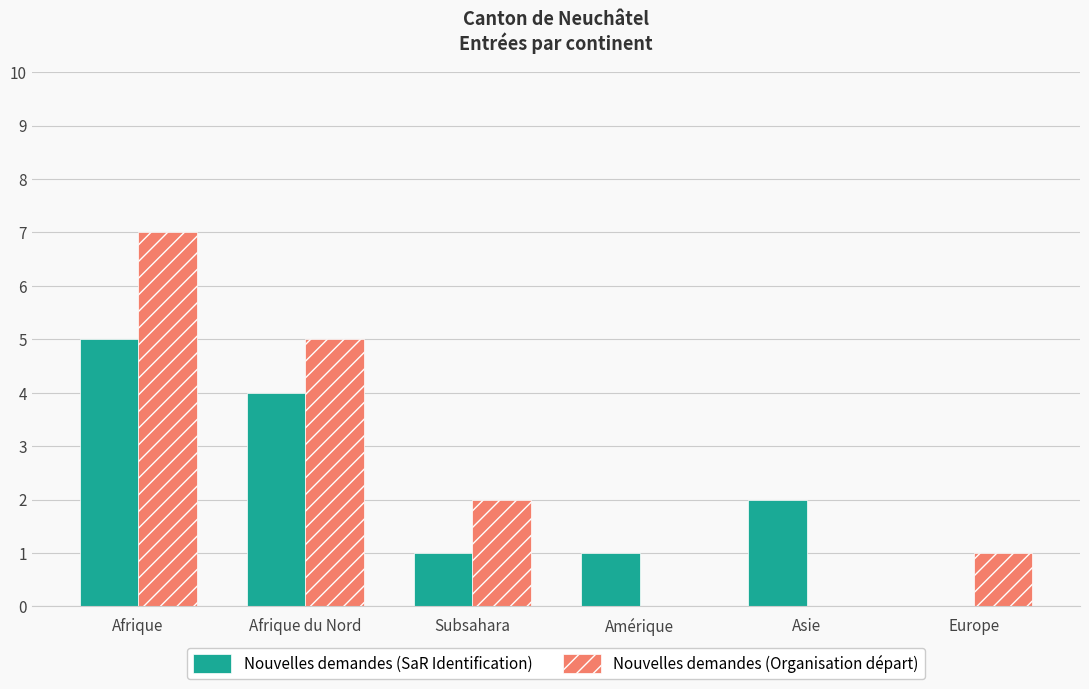

What is the highest value of the Nouvelles demandes (SaR Identification) series?

5